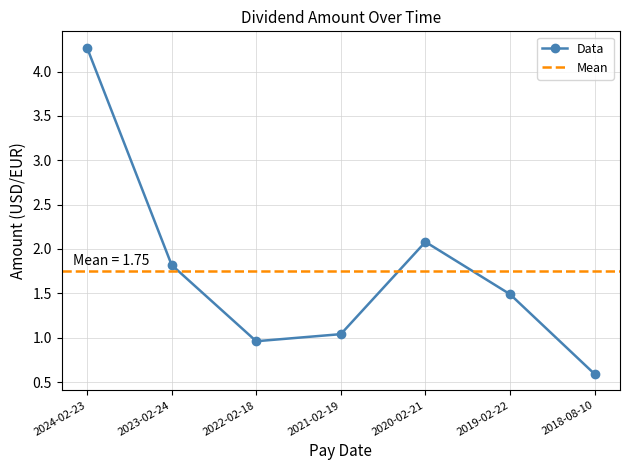

At which category does the data reach its first local valley?

2022-02-18